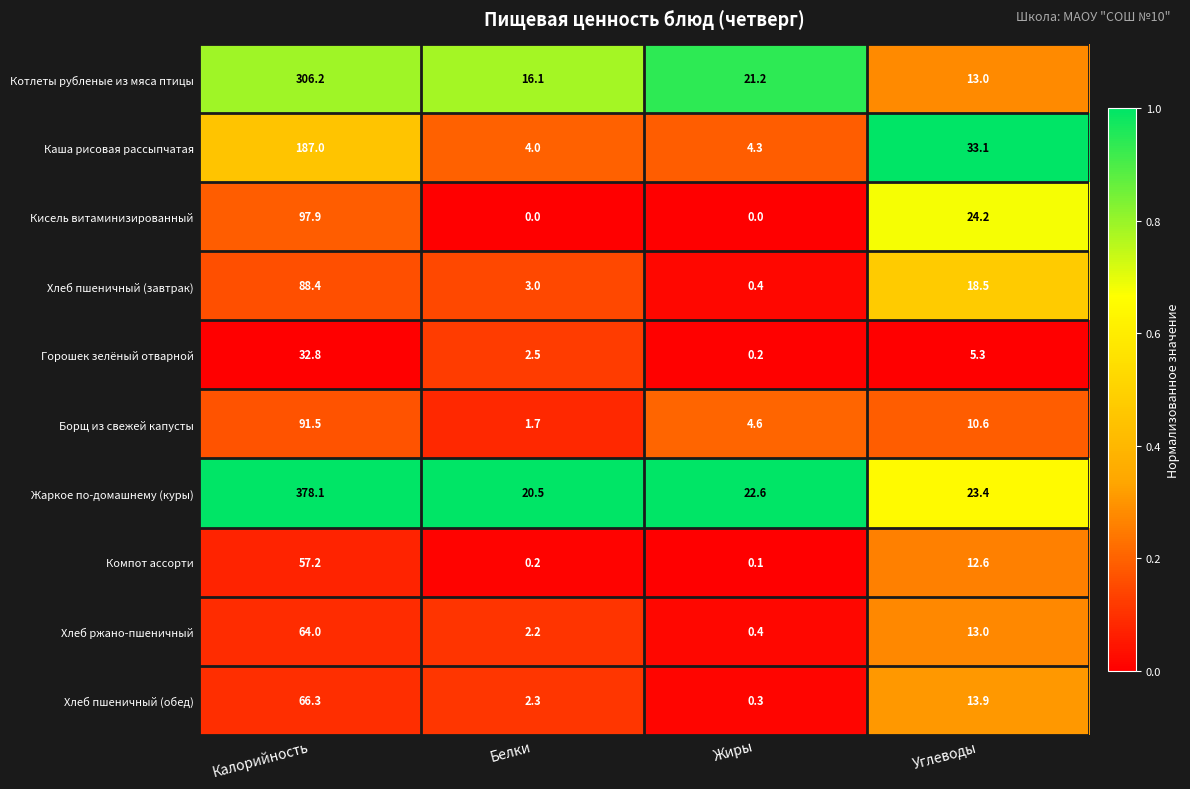

Read the Котлеты рубленые из мяса птицы value at Углеводы.

13.0